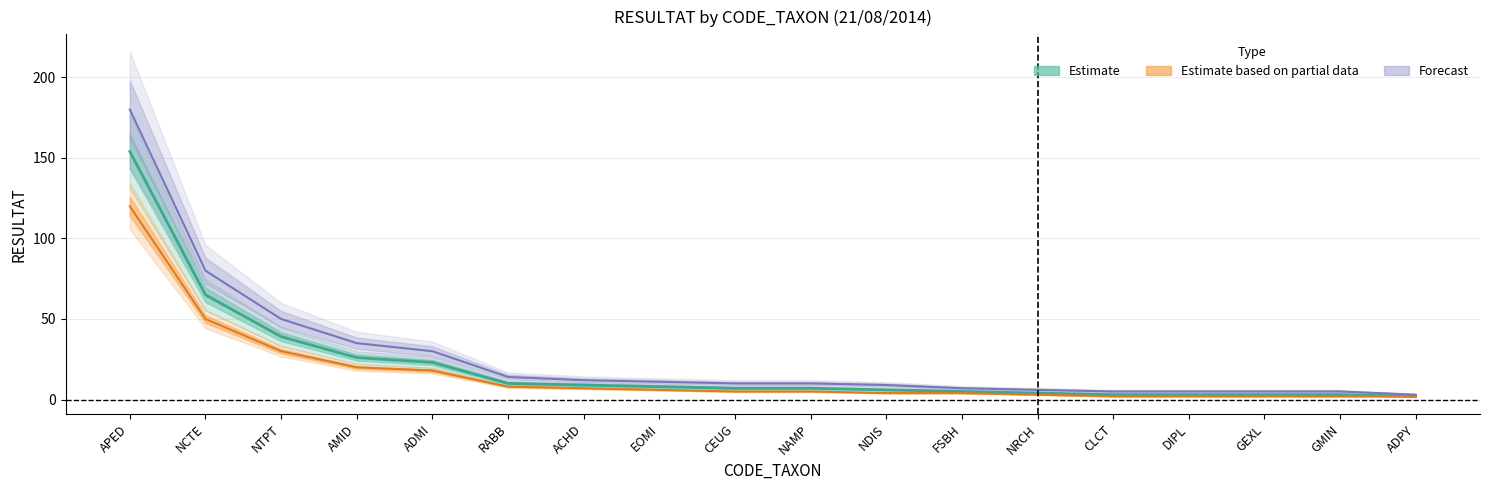

At which label does Estimate based on partial data first exceed 5?

APED